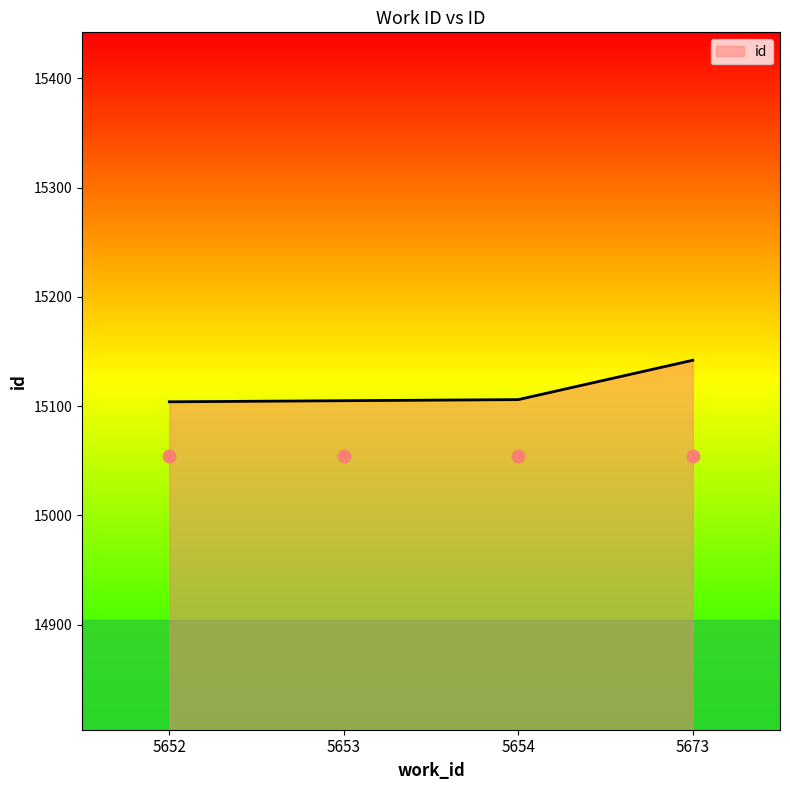

What is the change in value from 5653 to 5654?

+1